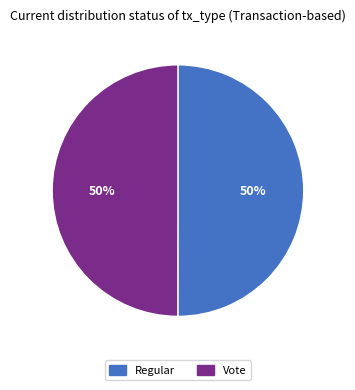

To the nearest percent, what is the combined percentage of Vote and Regular?

100%